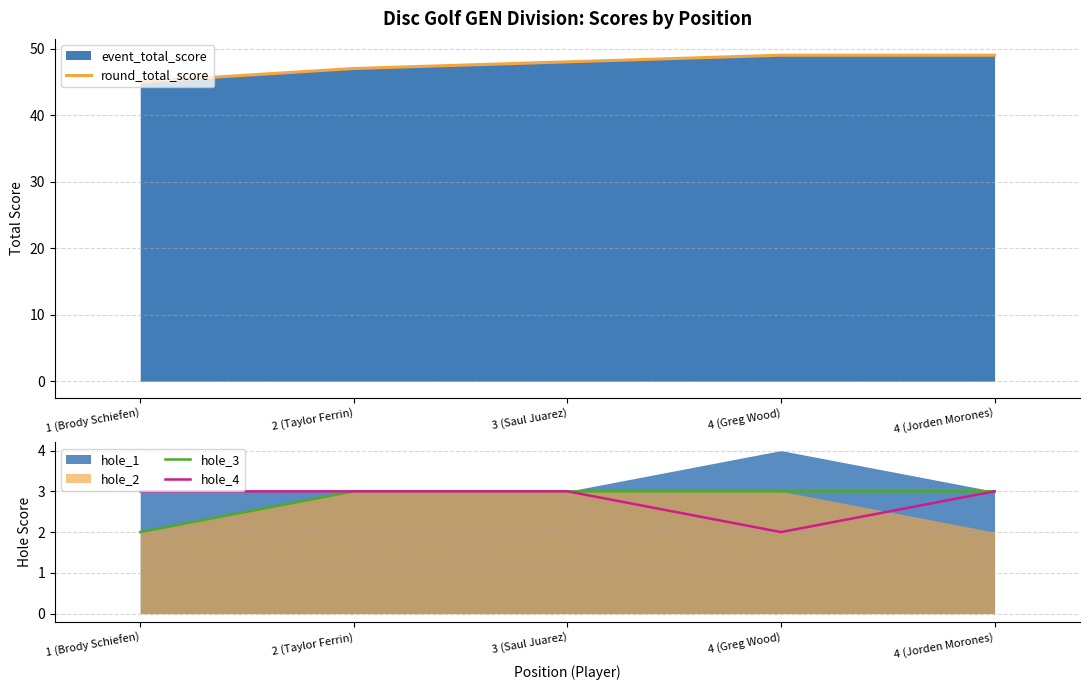

What is the minimum value shown in the chart?

2